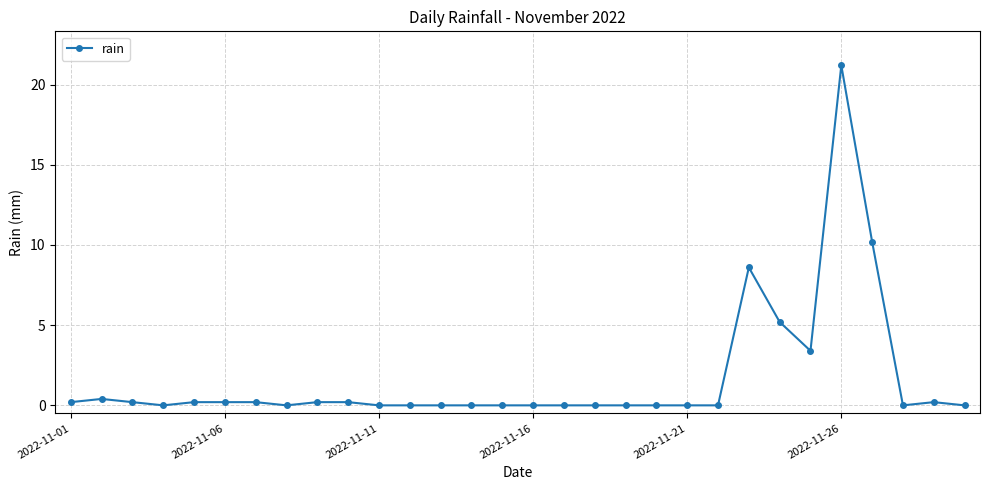

What is the greatest value displayed?

21.2